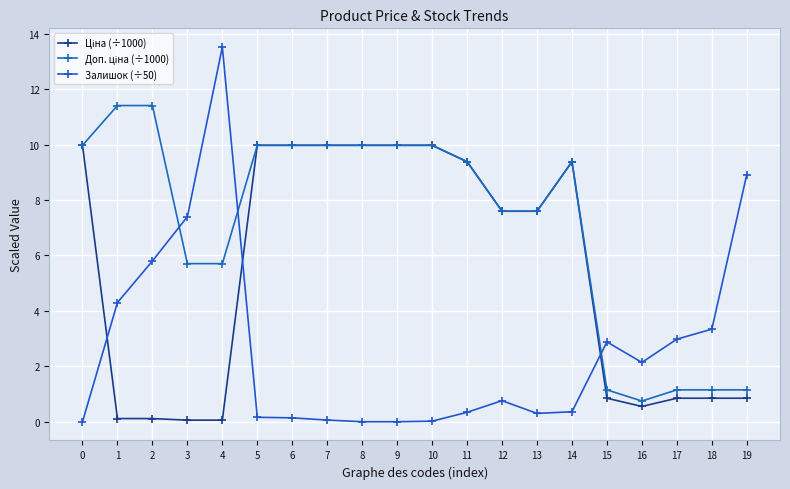

How many lines are shown in the chart?

3